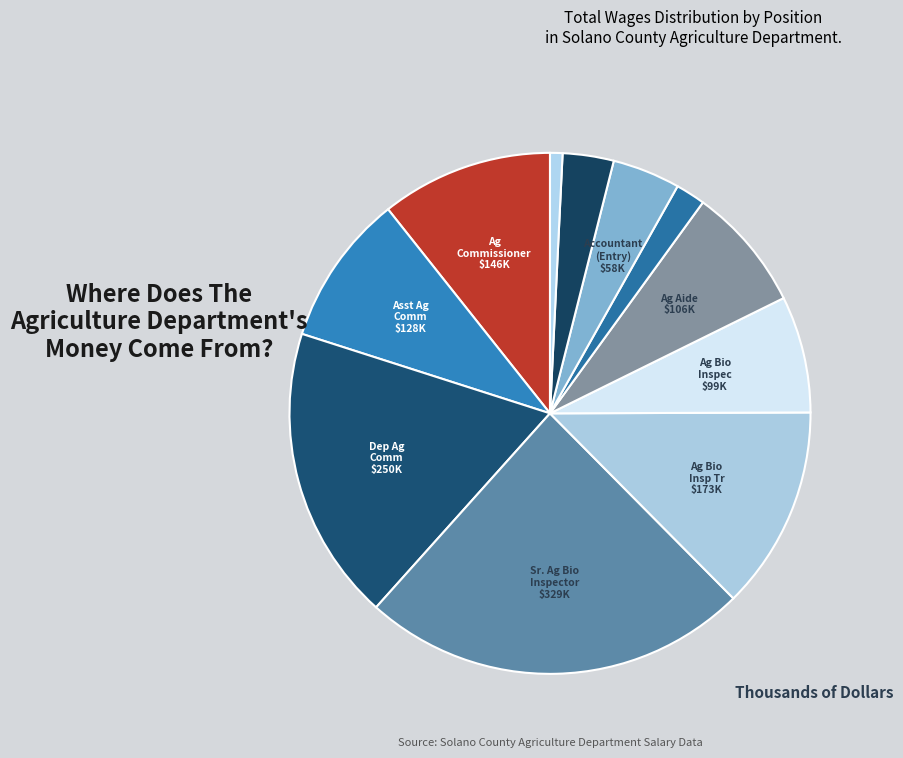

Rank the categories by value from highest to lowest.

Ag Bio/Wts & Measures Insp(Senior), Dep Ag Comm/Sealer Wts & Measures, Ag Biologist/Wts & Measures Ins Tr, Ag Commissioner/Sealer Wts/Mea, Assistant Ag Comm/Sealer Wts & Measures, Ag/Wts & Measures Aide, Ag Biologist/Wts & Measures Inspec, Accountant (Entry), Office Assistant II (C), Office Assistant II, Office Aide